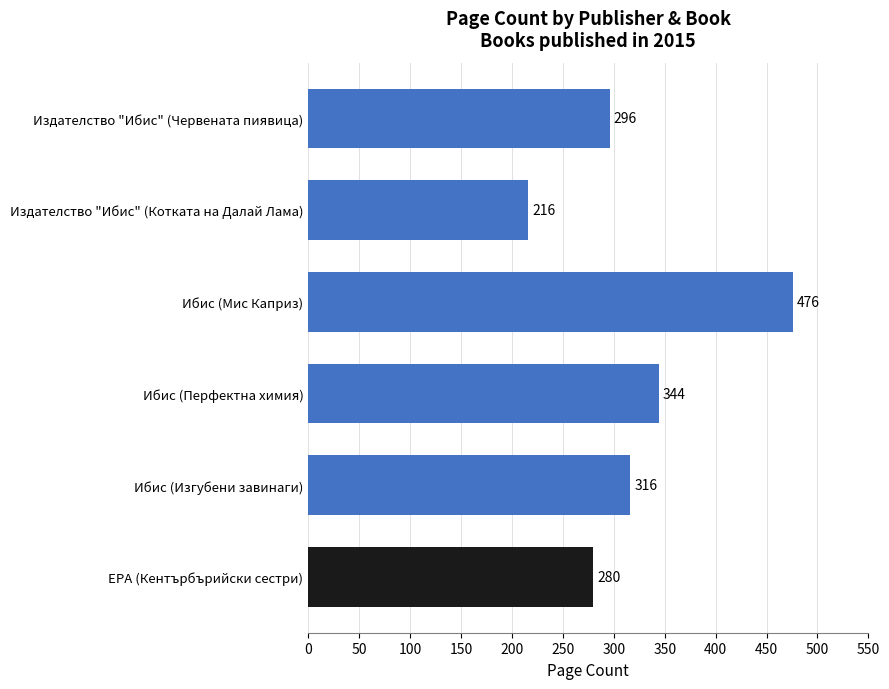

Rank the categories by value from highest to lowest.

Ибис (Мис Каприз), Ибис (Перфектна химия), Ибис (Изгубени завинаги), Издателство "Ибис" (Червената пиявица), ЕРА (Кентърбърийски сестри), Издателство "Ибис" (Котката на Далай Лама)